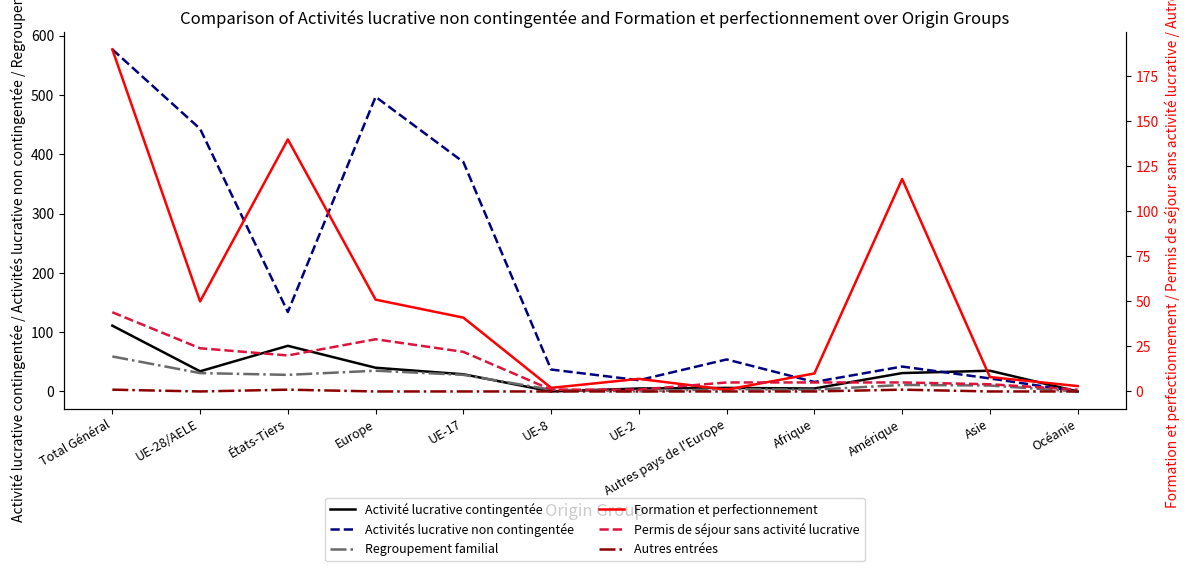

In Activité lucrative contingentée, how many points are higher than both neighbors (excluding endpoints)?

3